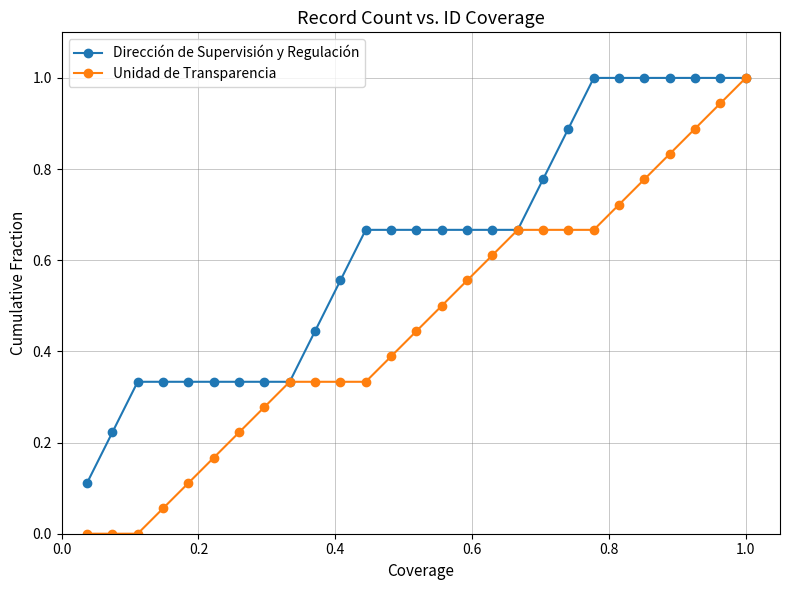

What is the maximum value for Dirección de Supervisión y Regulación?

1.0